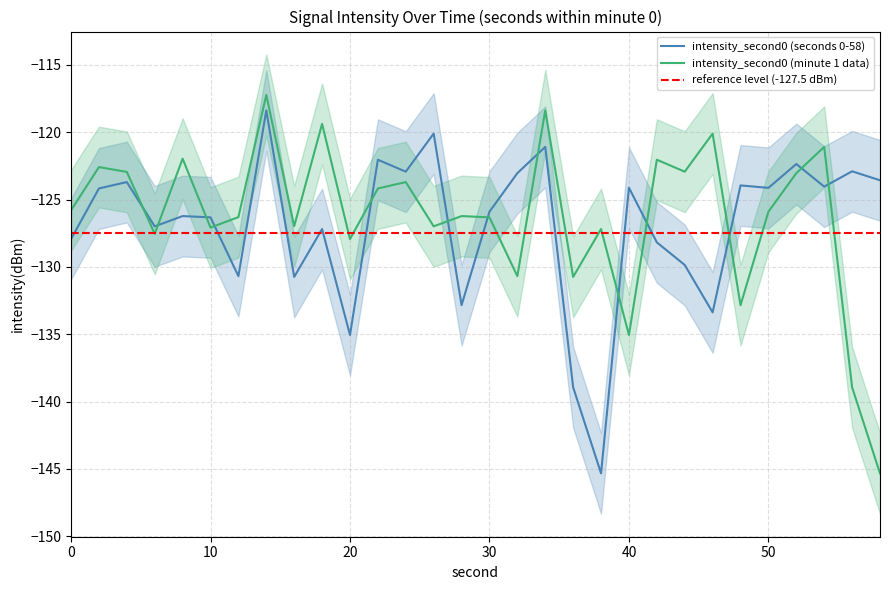

The value of minute_min at 16 is -130.0. True or false?

True